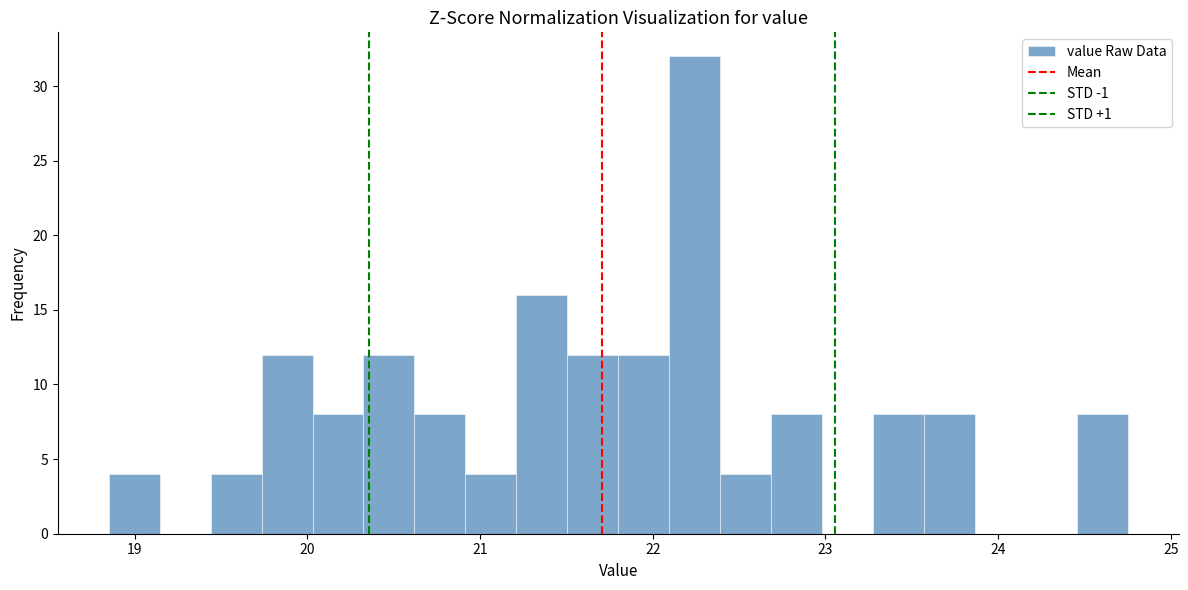

Around what value on the x-axis is the tallest bar? Give the approximate position of its centre, as read against the axis.

22.2